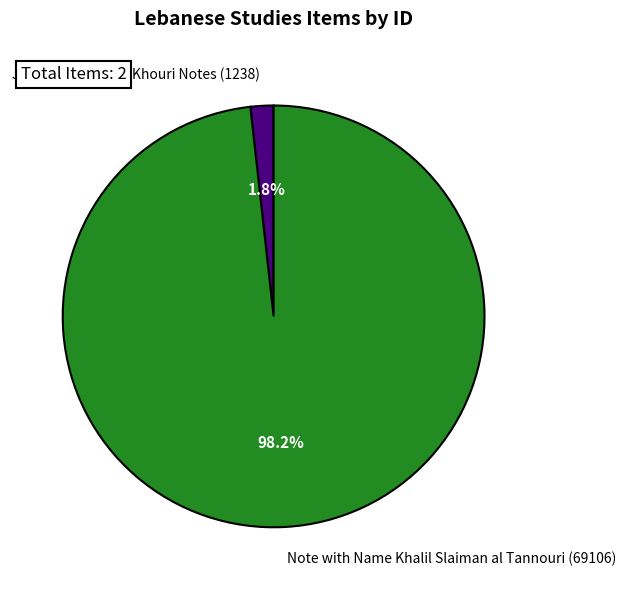

Does Joseph Maroun El-Khouri Notes (1238) account for over 50% of the chart?

No